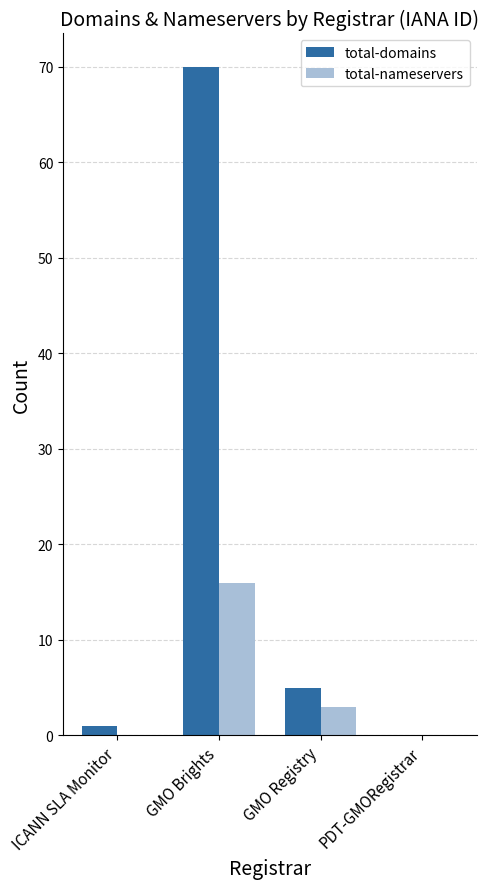

How many data points does each series have?

4